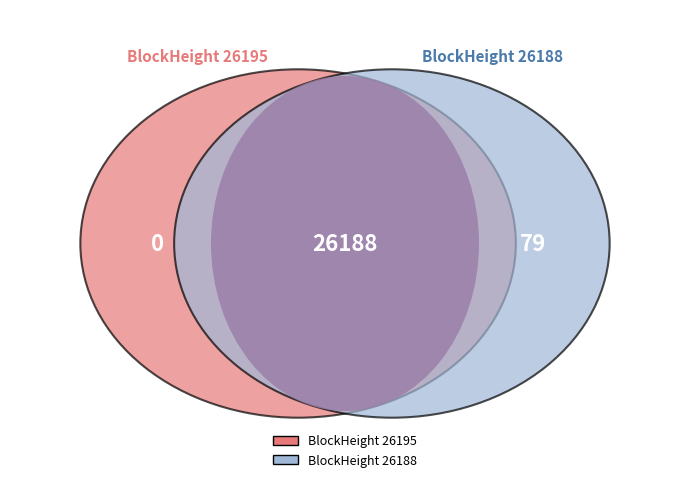

How many segments does this pie chart have?

2